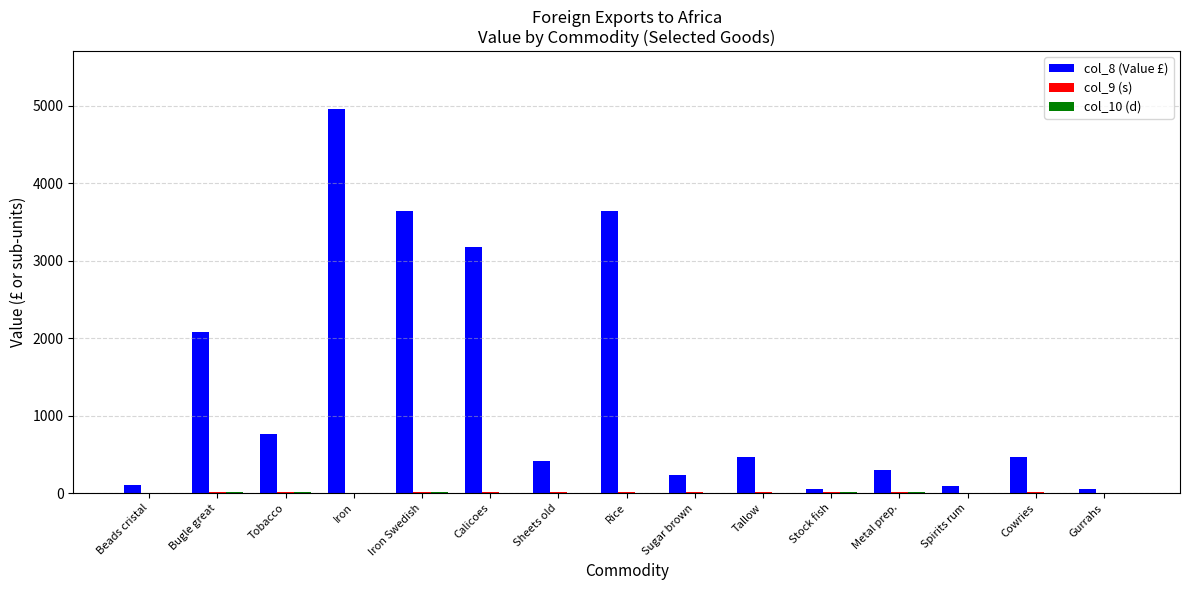

What is the maximum value shown in the chart?

4959